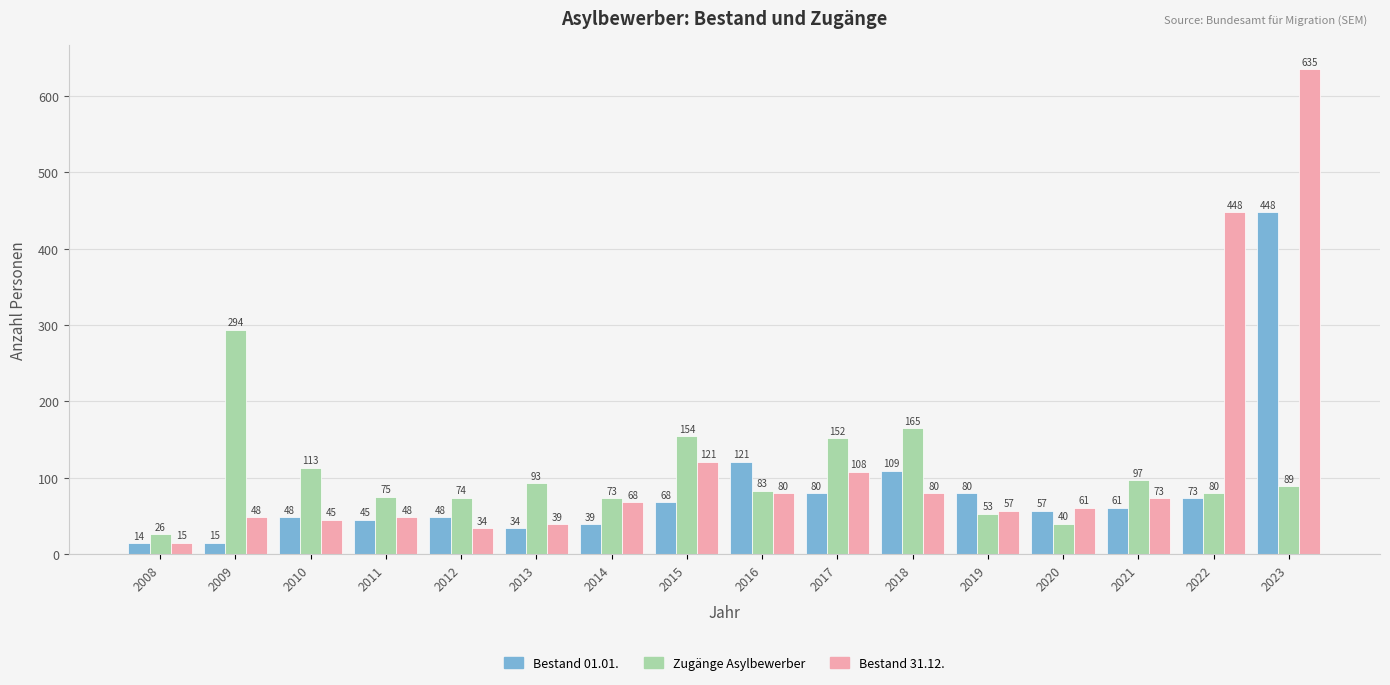

What is the average value of the Zugänge Asylbewerber series?

104